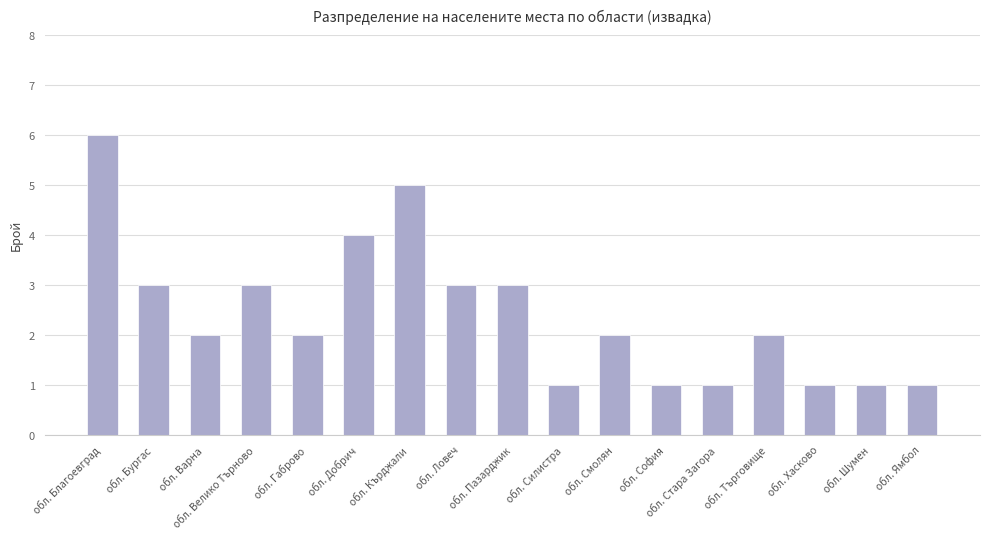

True or false: the data shows 1 at обл. Ямбол.

True